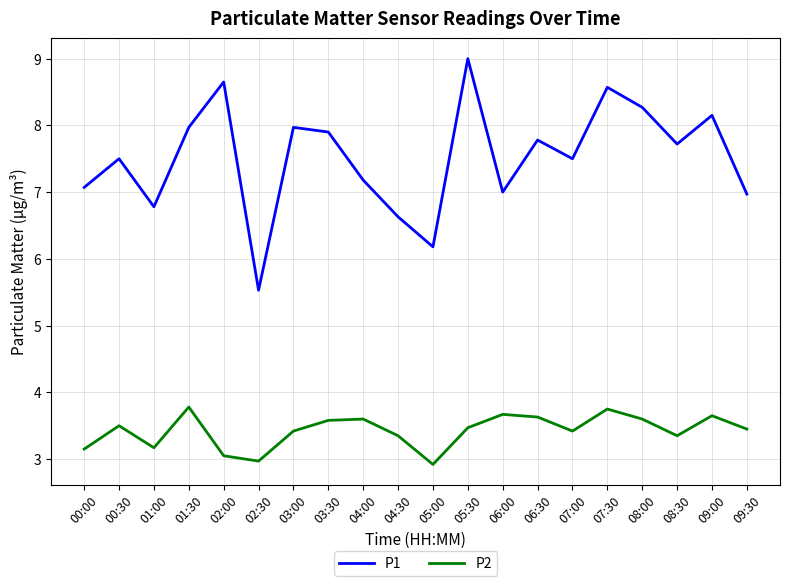

What position from the left is 02:30?

6